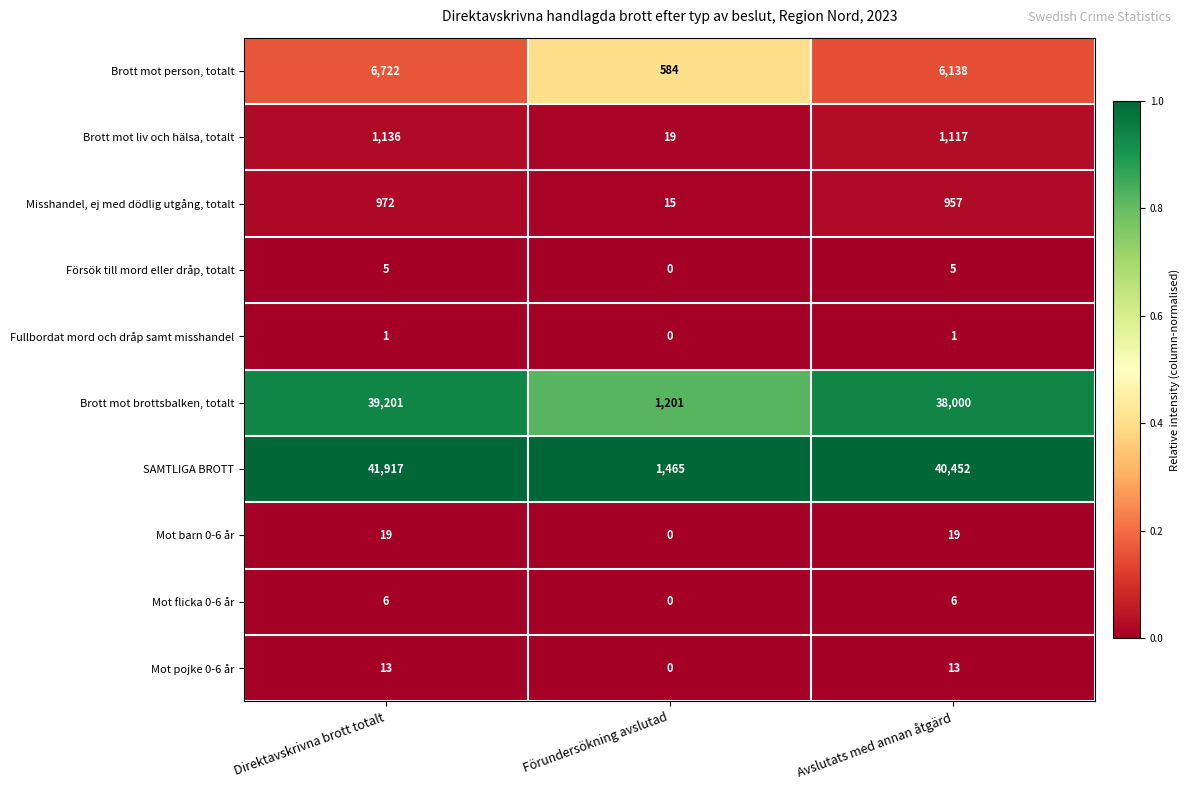

At Direktavskrivna brott totalt, list the series in order from largest to smallest.

SAMTLIGA BROTT, Brott mot brottsbalken, totalt, Brott mot person, totalt, Brott mot liv och hälsa, totalt, Misshandel, ej med dödlig utgång, totalt, Mot barn 0-6 år, Mot pojke 0-6 år, Mot flicka 0-6 år, Försök till mord eller dråp, totalt, Fullbordat mord och dråp samt misshandel